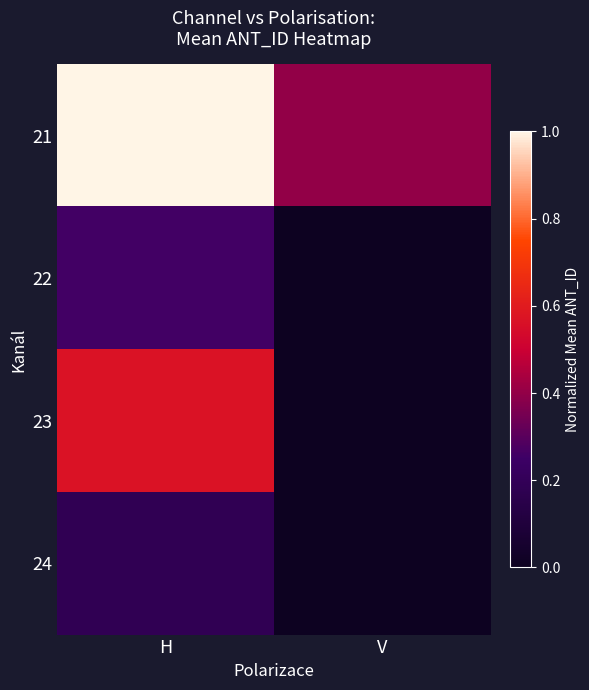

List the series in order of their peak value, highest first.

21, 23, 22, 24